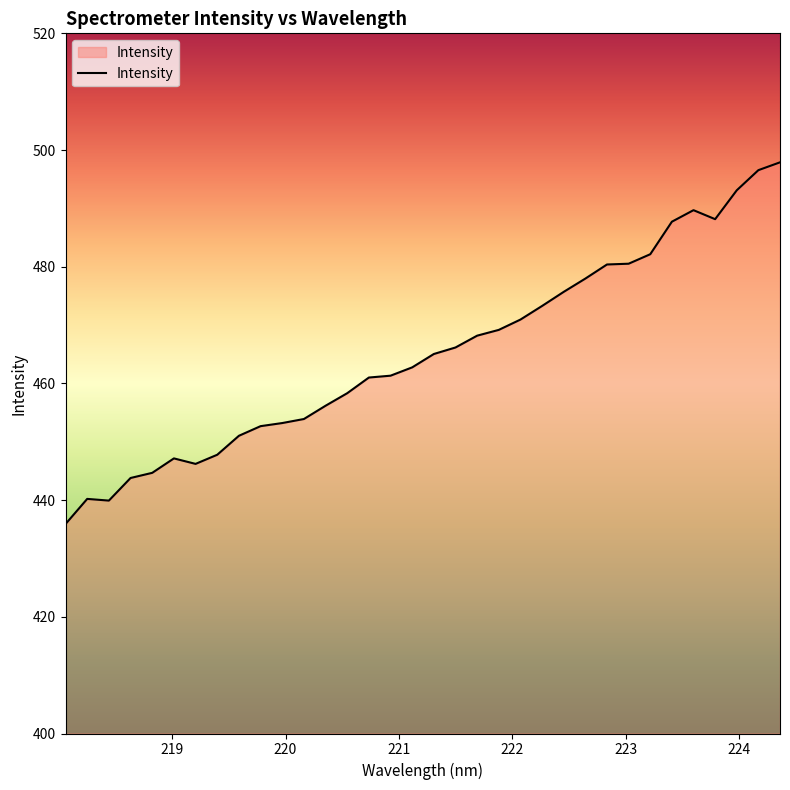

What is the difference between the maximum and minimum values?

62.0